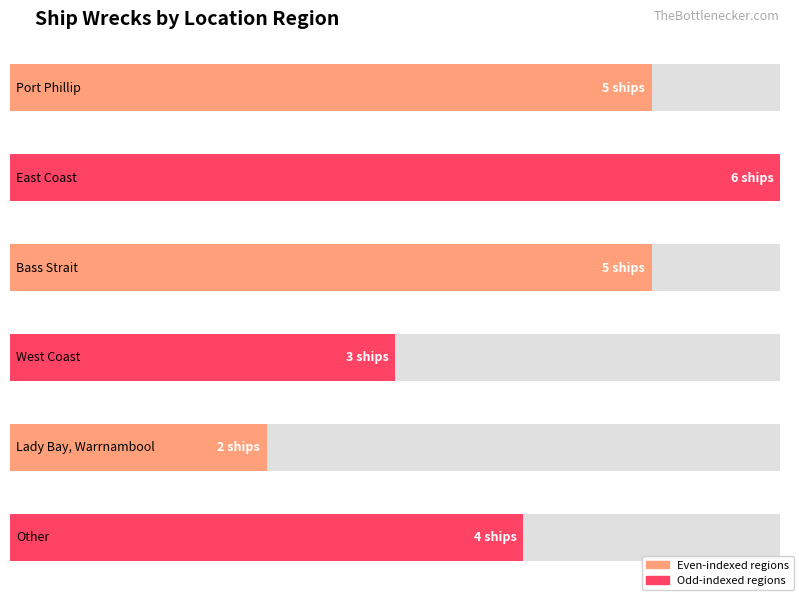

How many values are between 3 and 5?

4